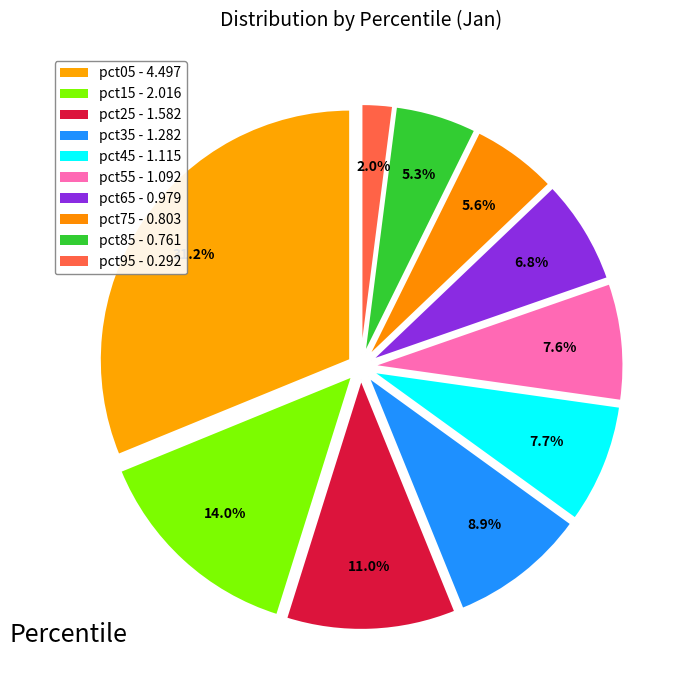

How many segments does this pie chart have?

10